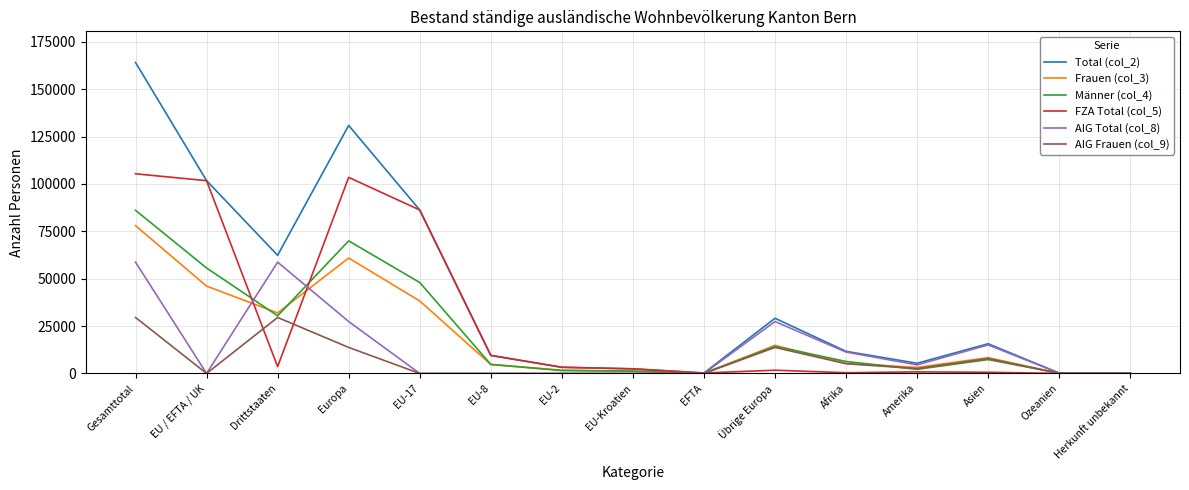

What position from the left is EU-8?

6